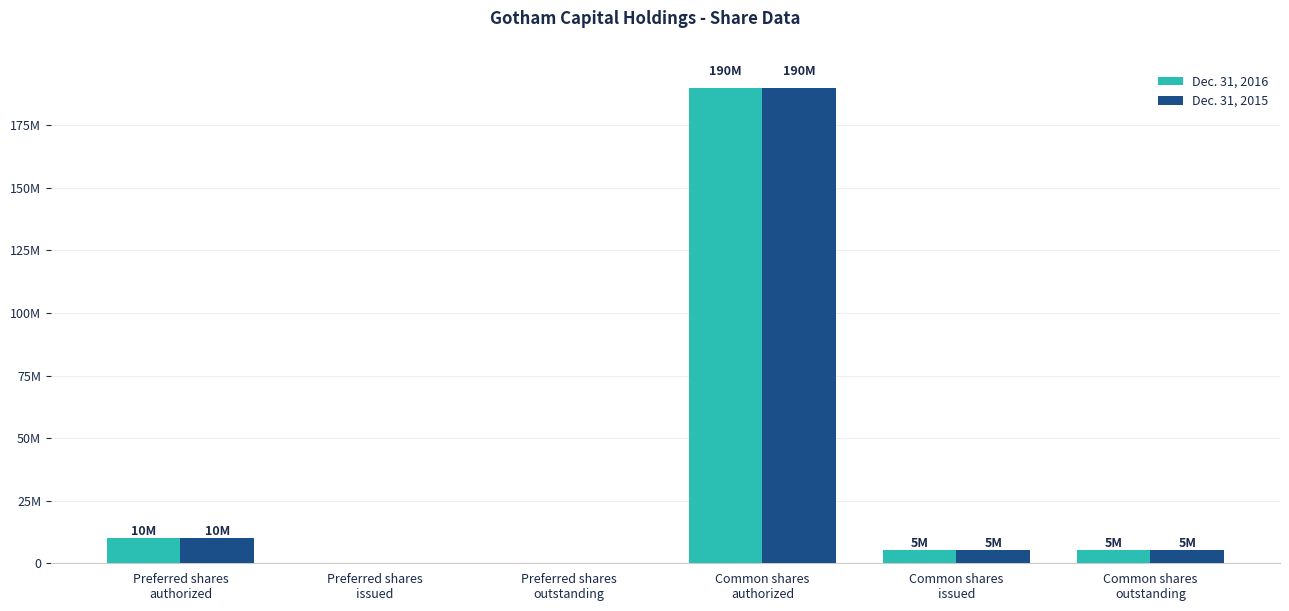

What is the label of the 5th bar from the left?

Common shares
issued